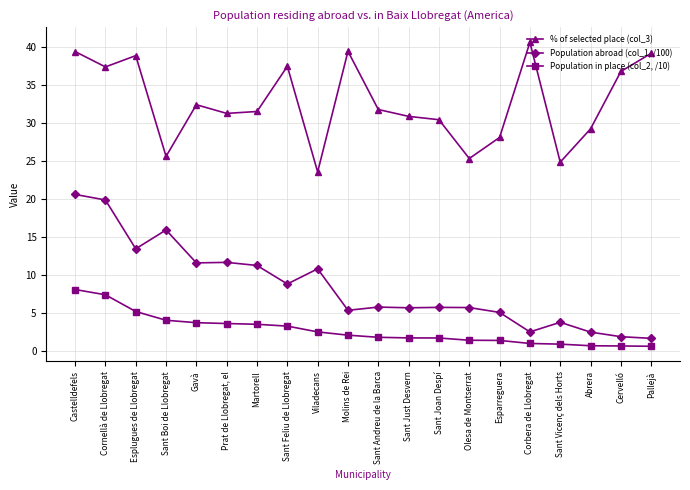

Is it true that Population abroad (col_1, /100) equals 11.3 at Martorell?

True